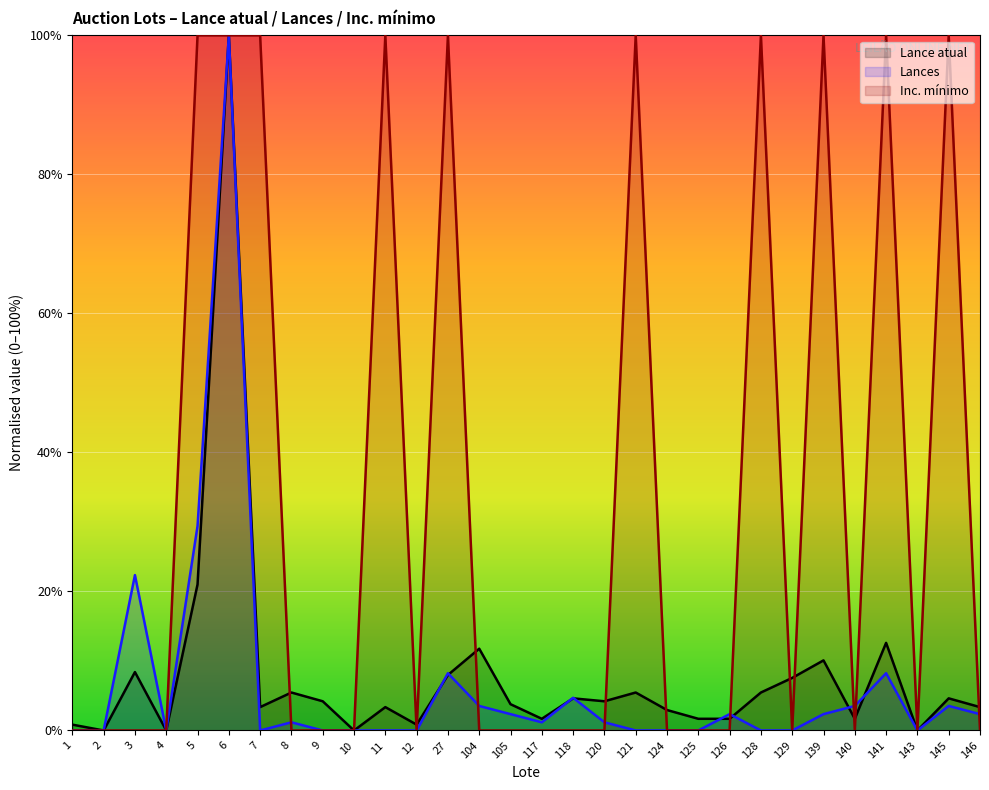

List the labels in order of Lance atual value, smallest first.

2, 4, 10, 143, 1, 12, 117, 125, 126, 140, 124, 7, 11, 146, 105, 9, 120, 118, 145, 8, 121, 128, 129, 27, 3, 139, 104, 141, 5, 6